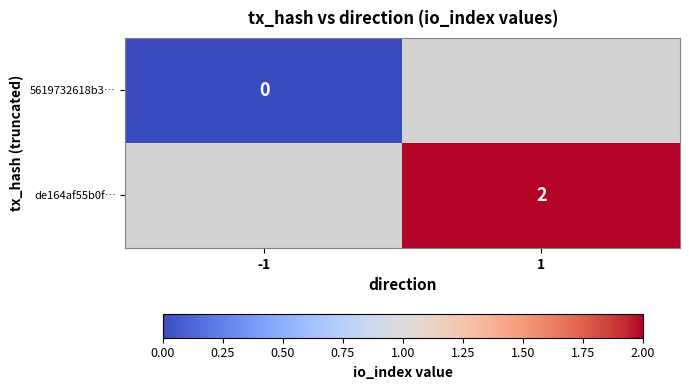

How many data points does each series have?

2